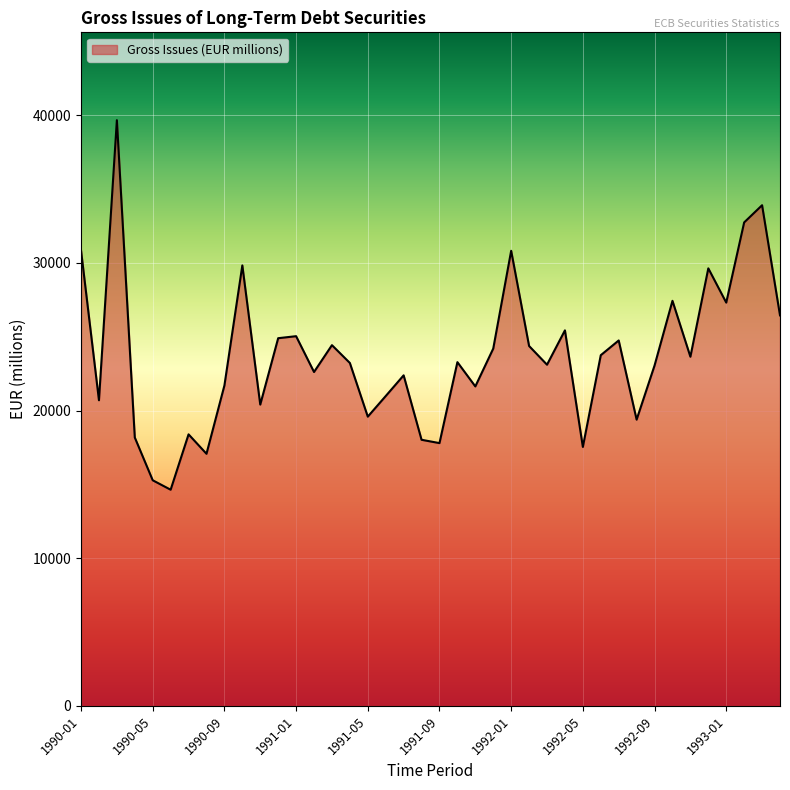

What is the minimum value shown in the chart?

14640.7